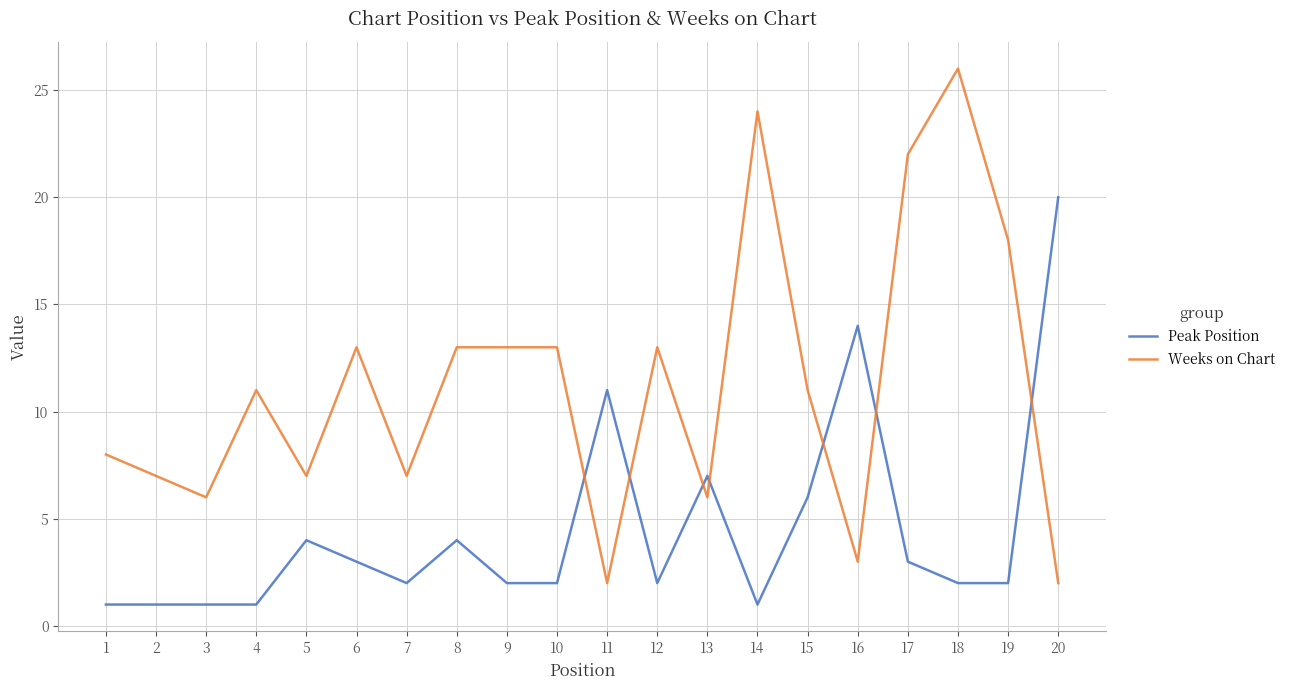

What is the difference between the maximum and second lowest values in the Weeks on Chart series?

24